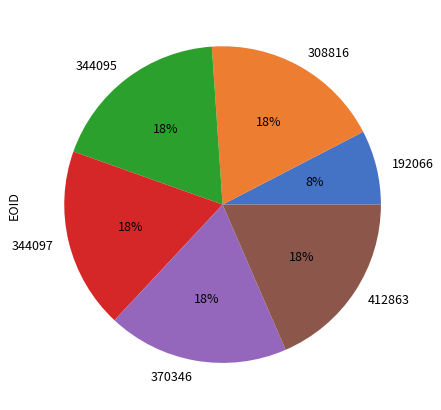

Combined, do 370346 and 192066 account for over 50%?

No